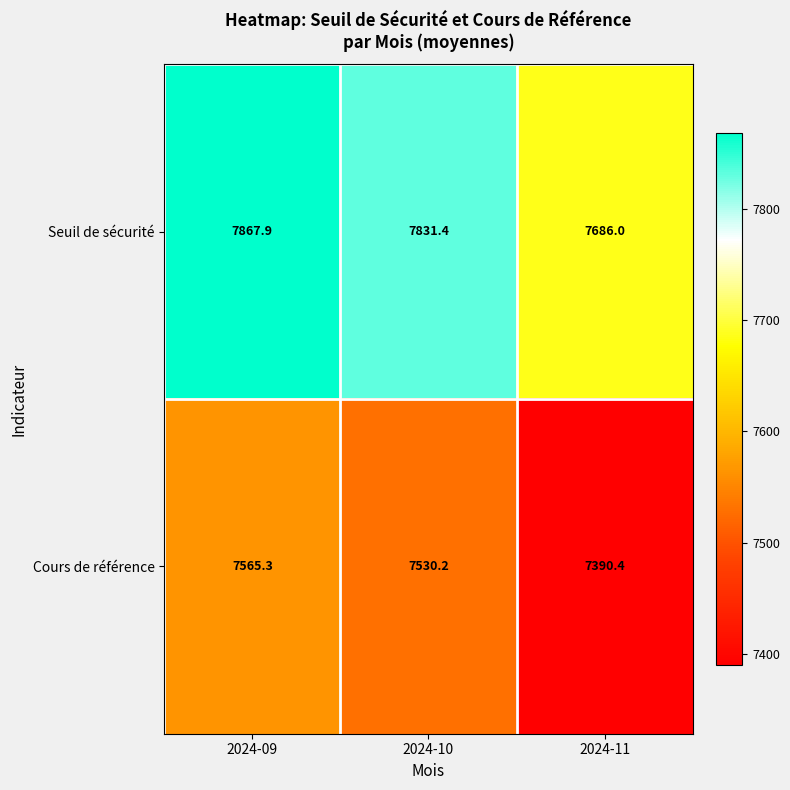

List the series in order of their peak value, lowest first.

Cours de référence, Seuil de sécurité